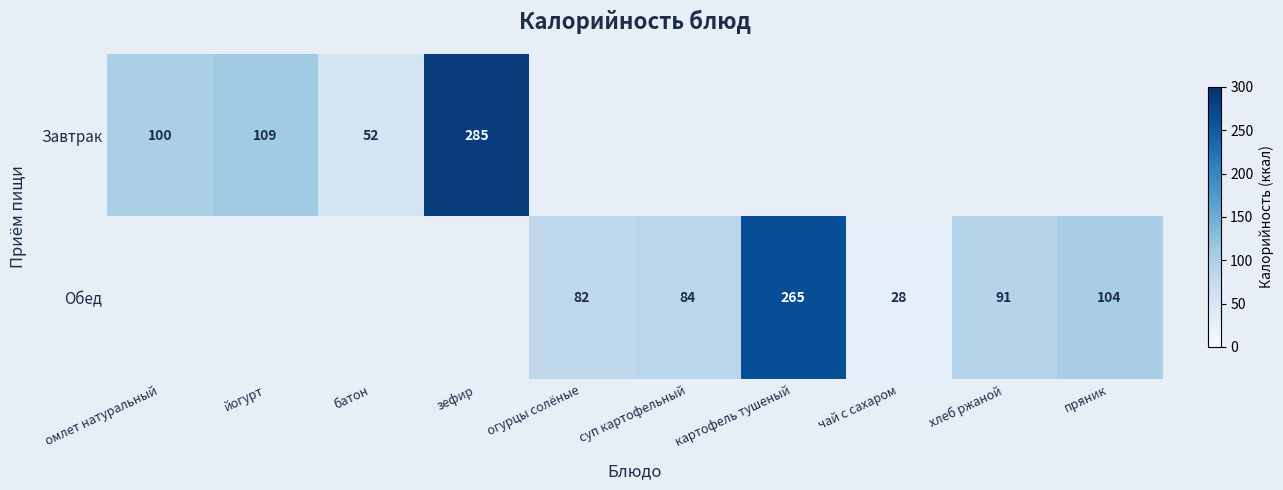

The value of Обед at хлеб ржаной is 91. True or false?

True